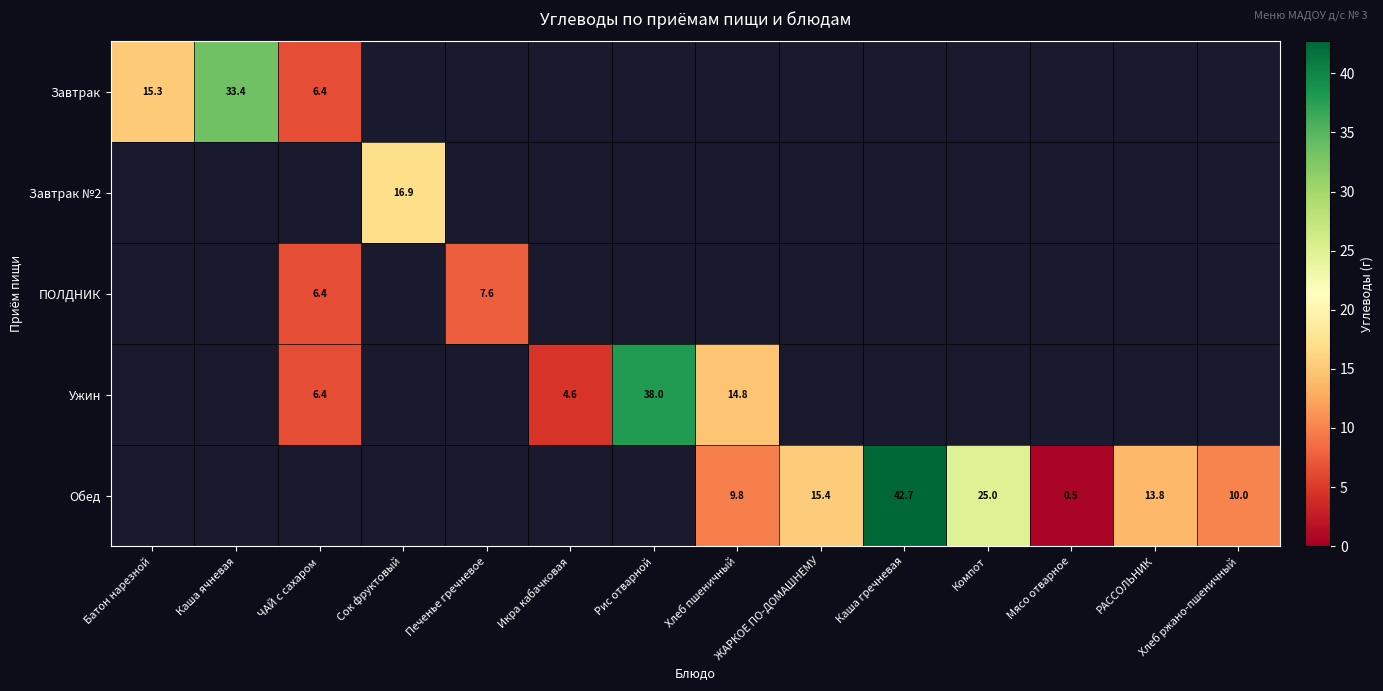

At ЖАРКОЕ ПО-ДОМАШНЕМУ, list the series in order from smallest to largest.

Завтрак, Завтрак №2, ПОЛДНИК, Ужин, Обед